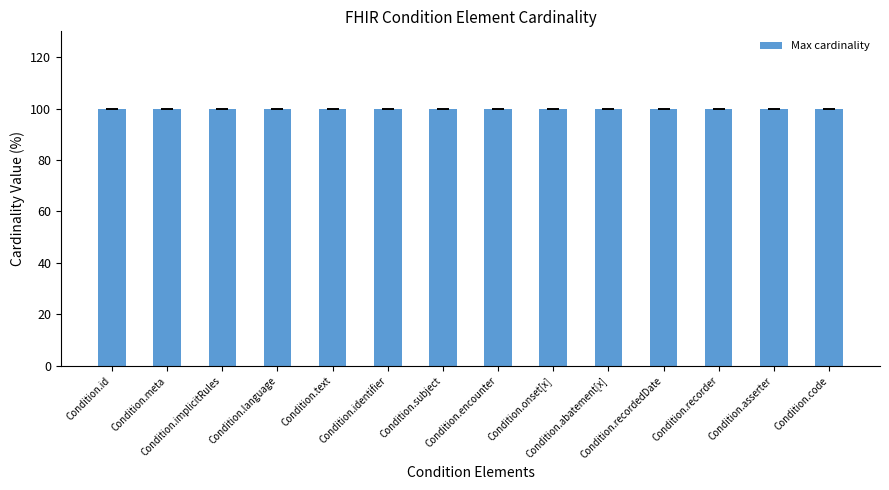

Which series has the largest total across all categories?

Max cardinality